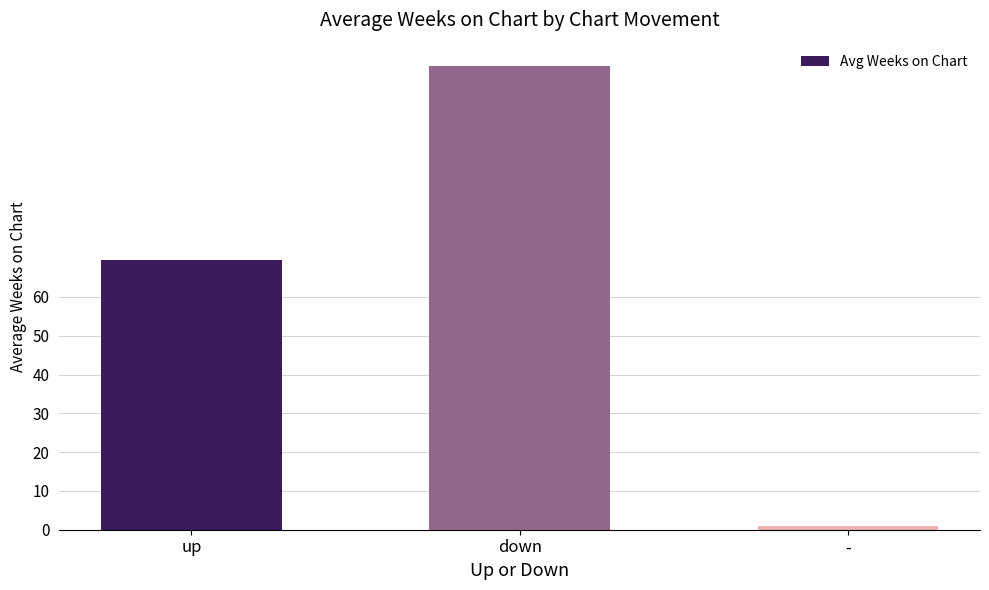

What is the minimum value shown in the chart?

1.0